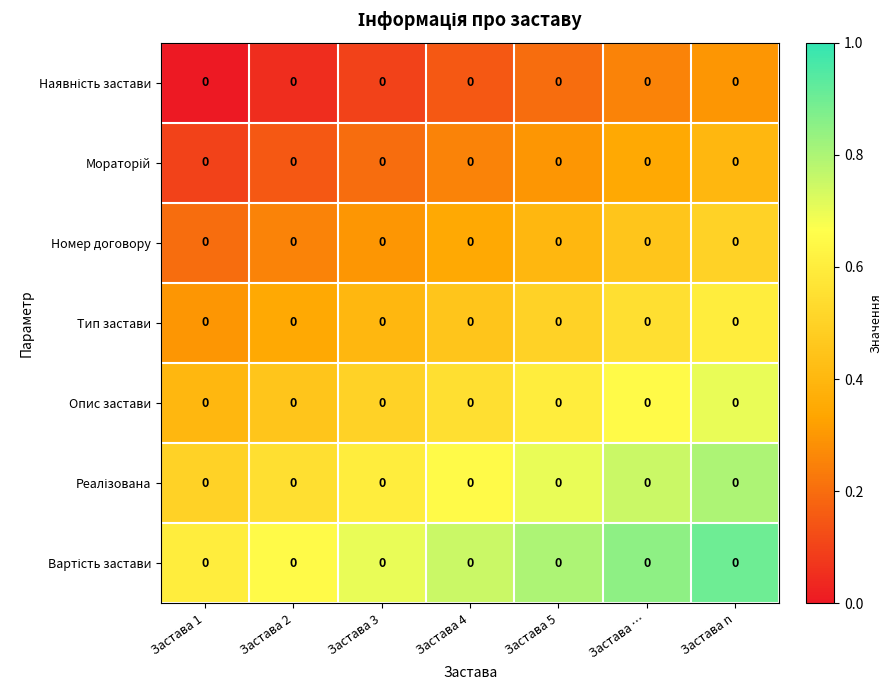

How many categories are shown in the chart?

7